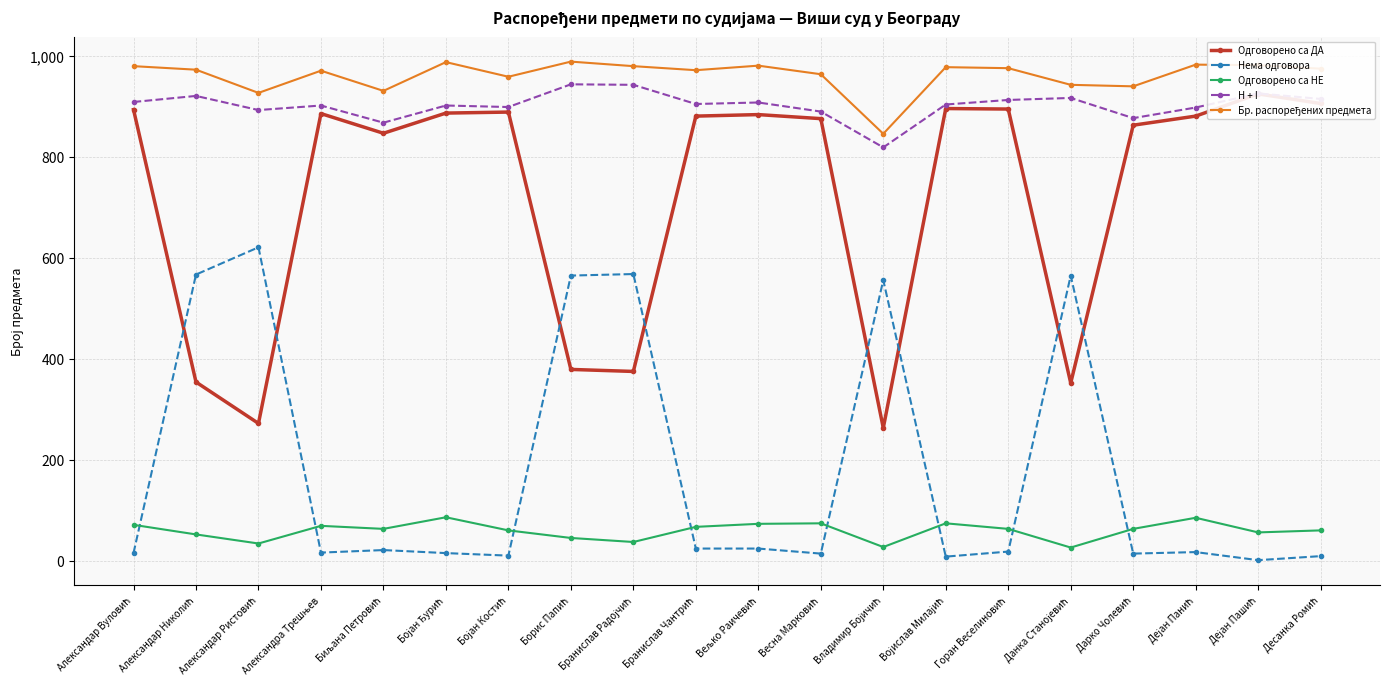

Which label corresponds to the largest value in the chart?

Борис Папић